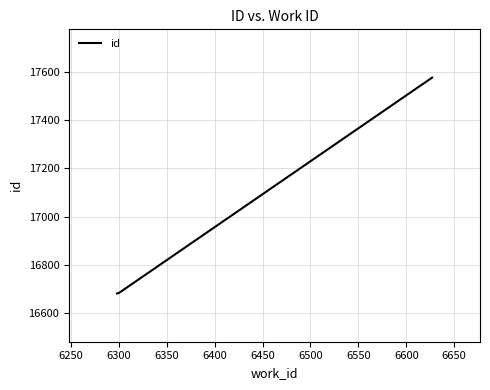

What is the minimum value shown in the chart?

16682